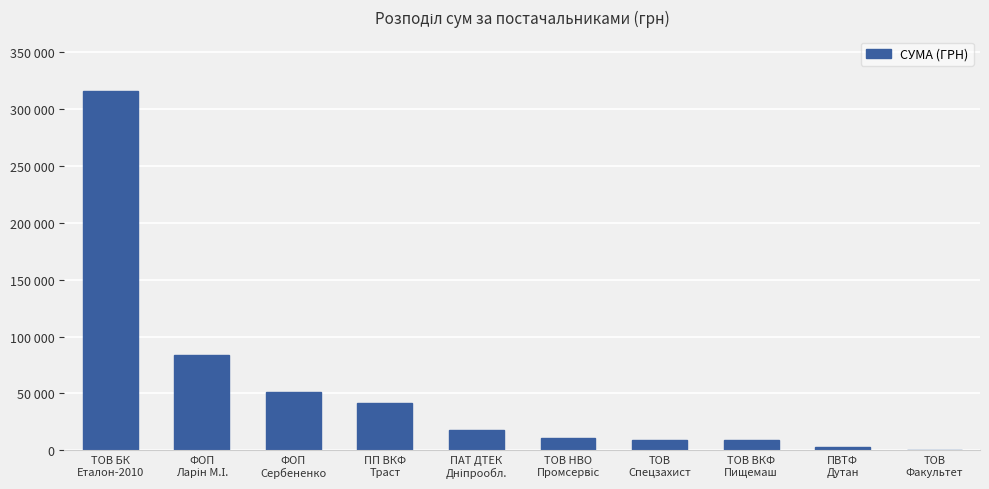

What is the change in value from ТОВ ВКФ
Пищемаш to ТОВ
Факультет?

-8167.0